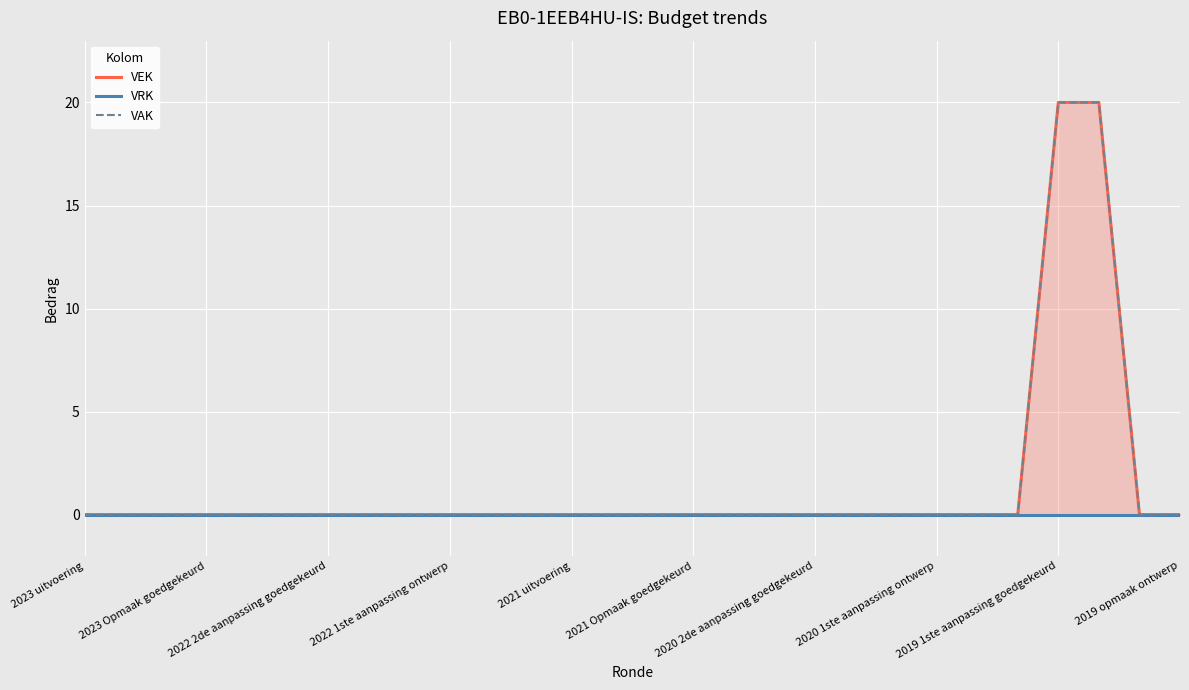

What is the average value of the VEK series?

1